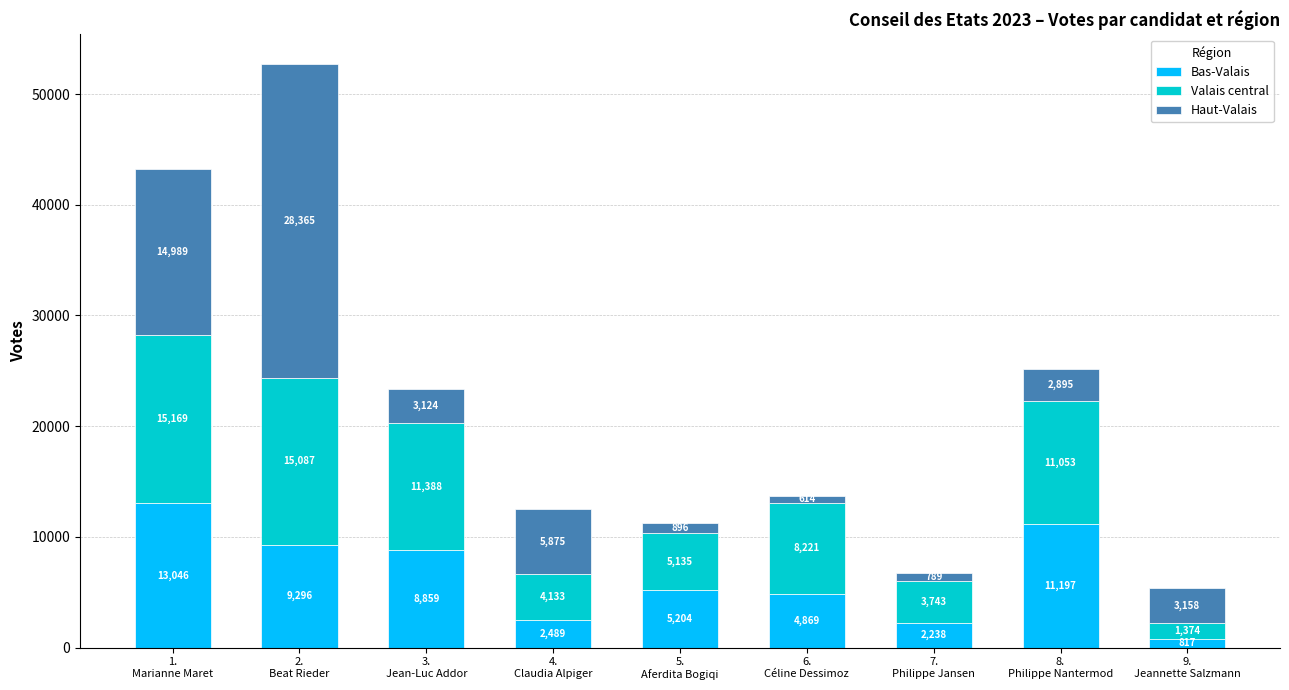

What is the highest value of the Bas-Valais series?

13046